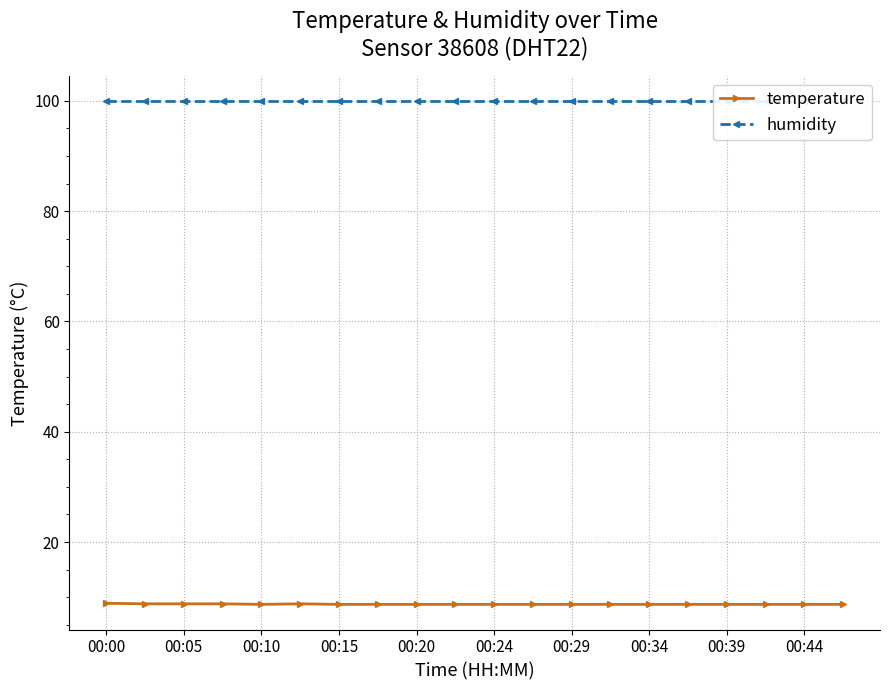

The value of temperature at 11 is 8.7. True or false?

True